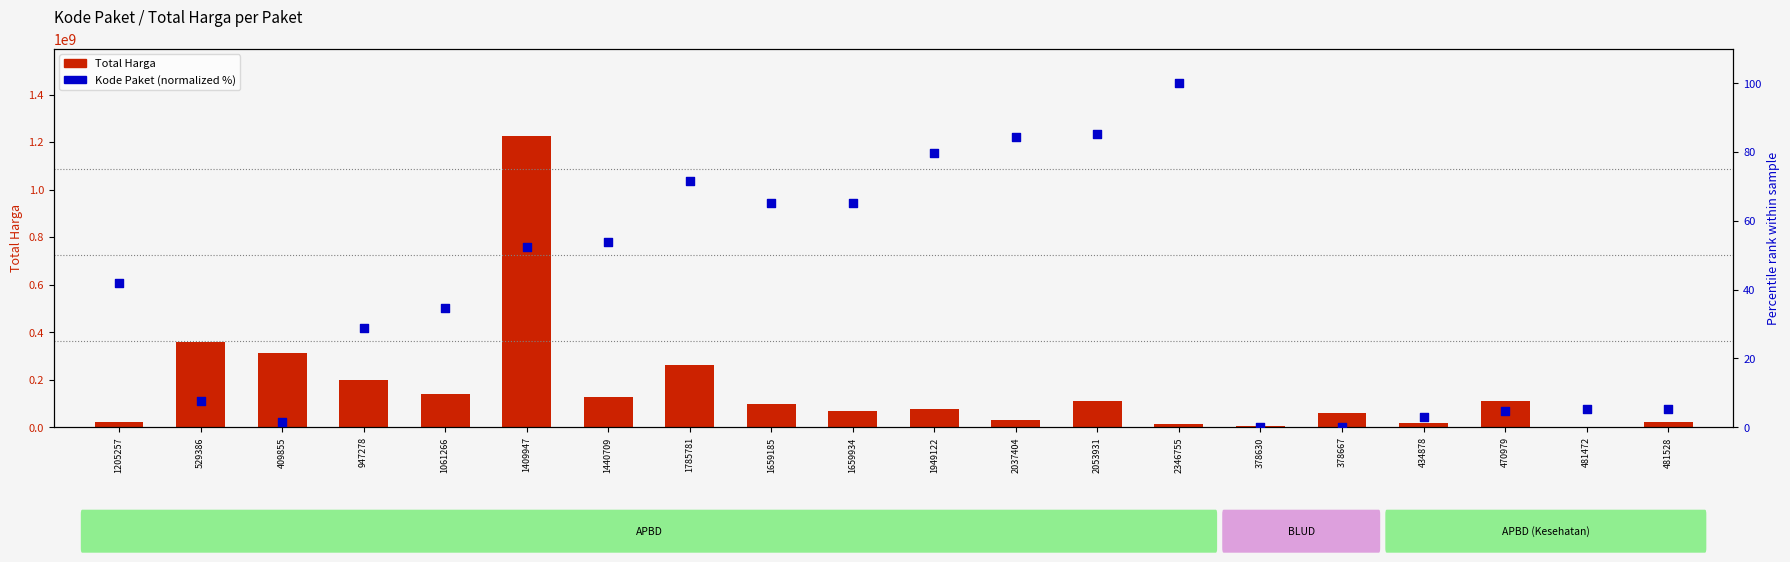

Which series has the largest total across all categories?

Total Harga